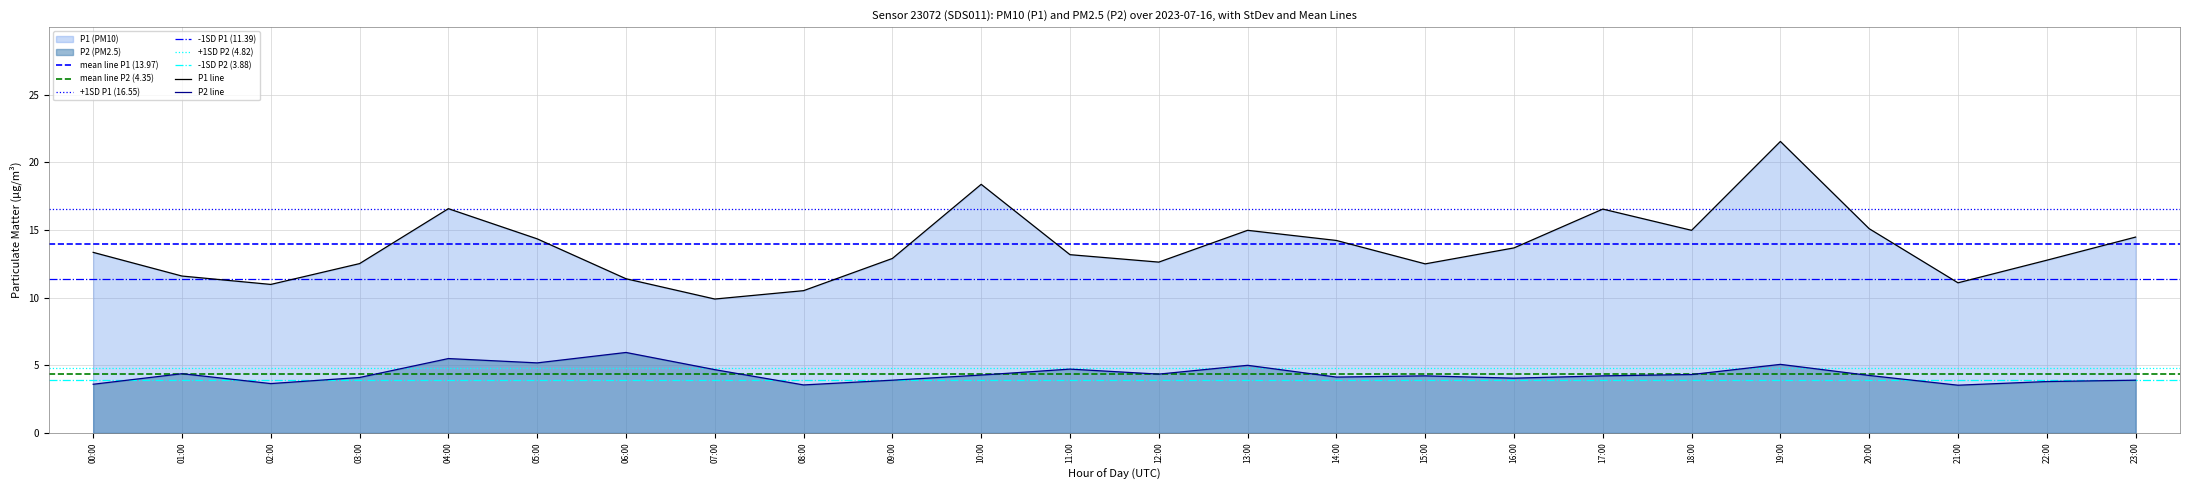

Which series has the largest range (max minus min)?

P1